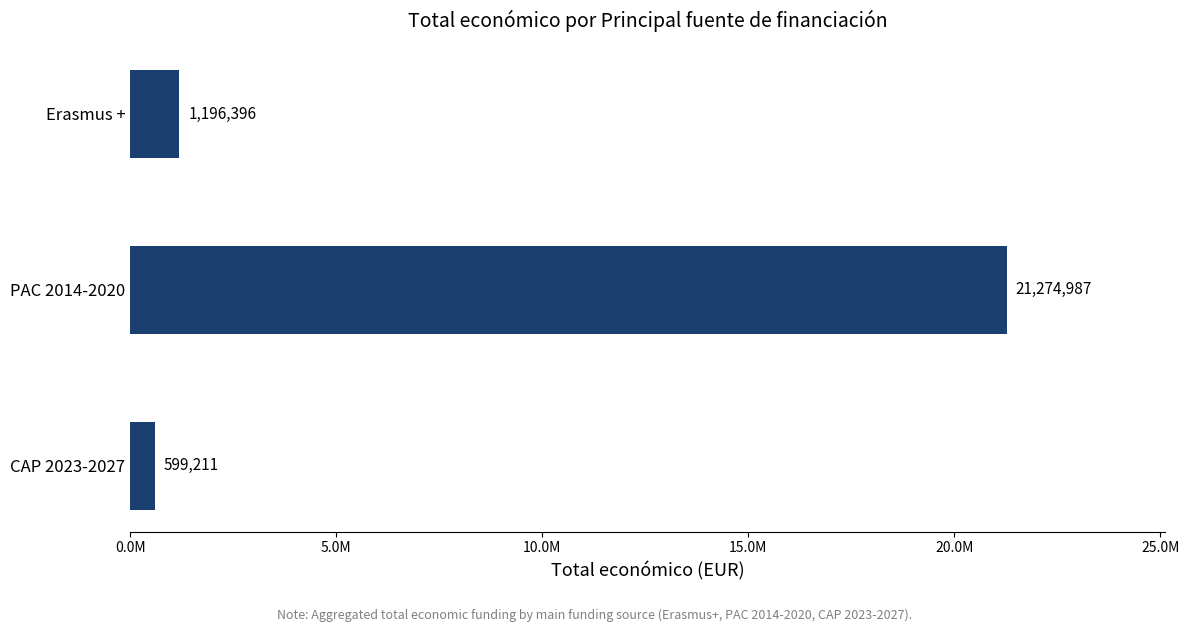

How many values are below 1196396?

1